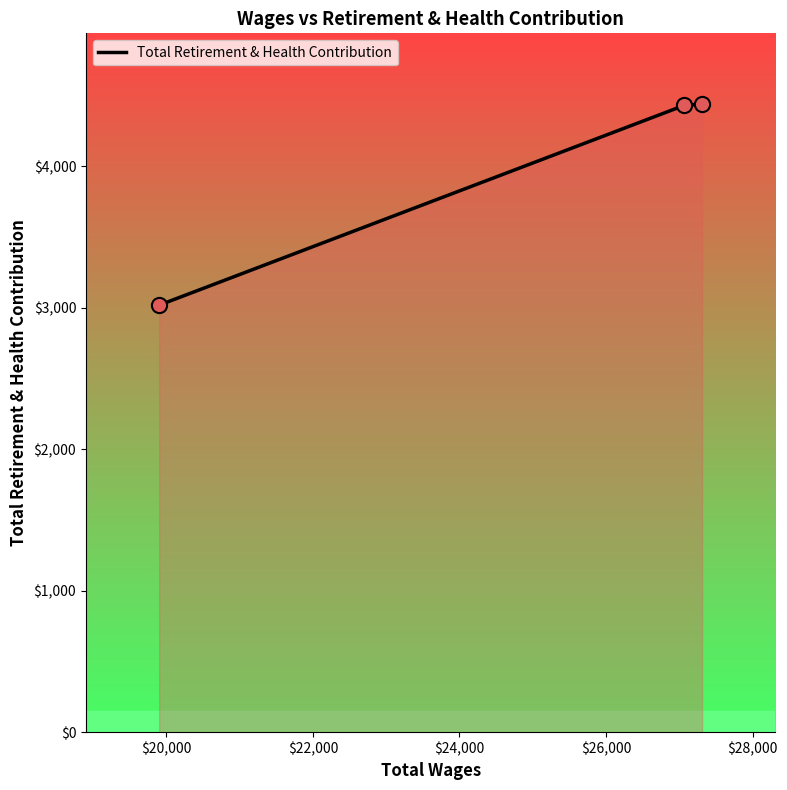

What is the average value?

3962